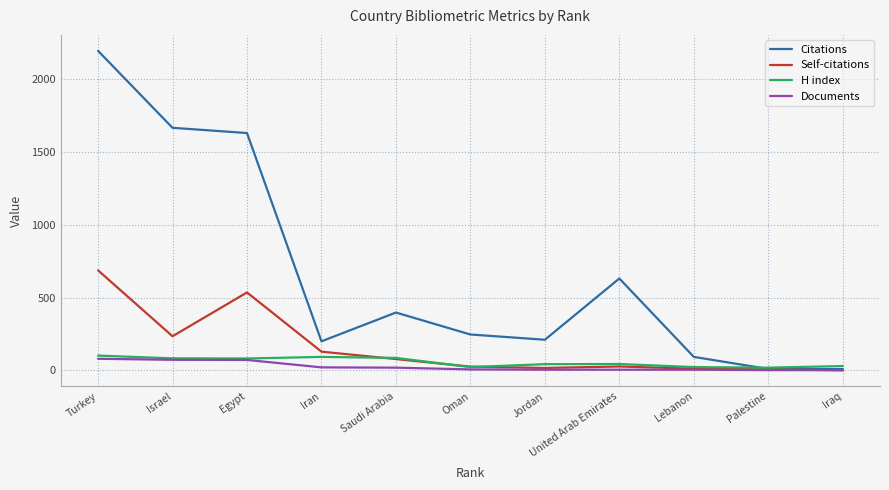

What is the maximum value shown in the chart?

2196